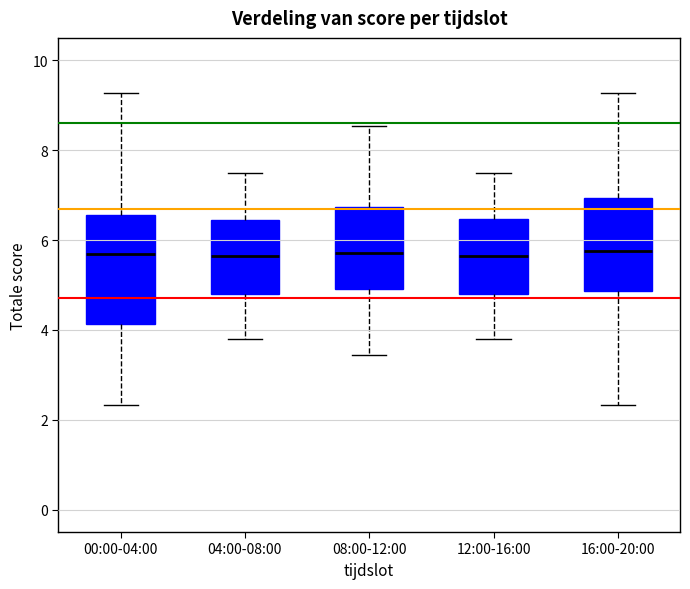

Reading left to right, transcribe this box plot: for each box, give where its median line is, the range the box spans, and where its two whiskers end, as read against the y-axis. The values are not printed on the chart, so give them approximately, as read against the axis.

00:00-04:00: median 5.6, box 4.2 to 6.6, whiskers 2.4 to 9.2
04:00-08:00: median 5.6, box 4.8 to 6.4, whiskers 3.8 to 7.6
08:00-12:00: median 5.8, box 5.0 to 6.8, whiskers 3.4 to 8.6
12:00-16:00: median 5.6, box 4.8 to 6.4, whiskers 3.8 to 7.6
16:00-20:00: median 5.8, box 4.8 to 7.0, whiskers 2.4 to 9.2